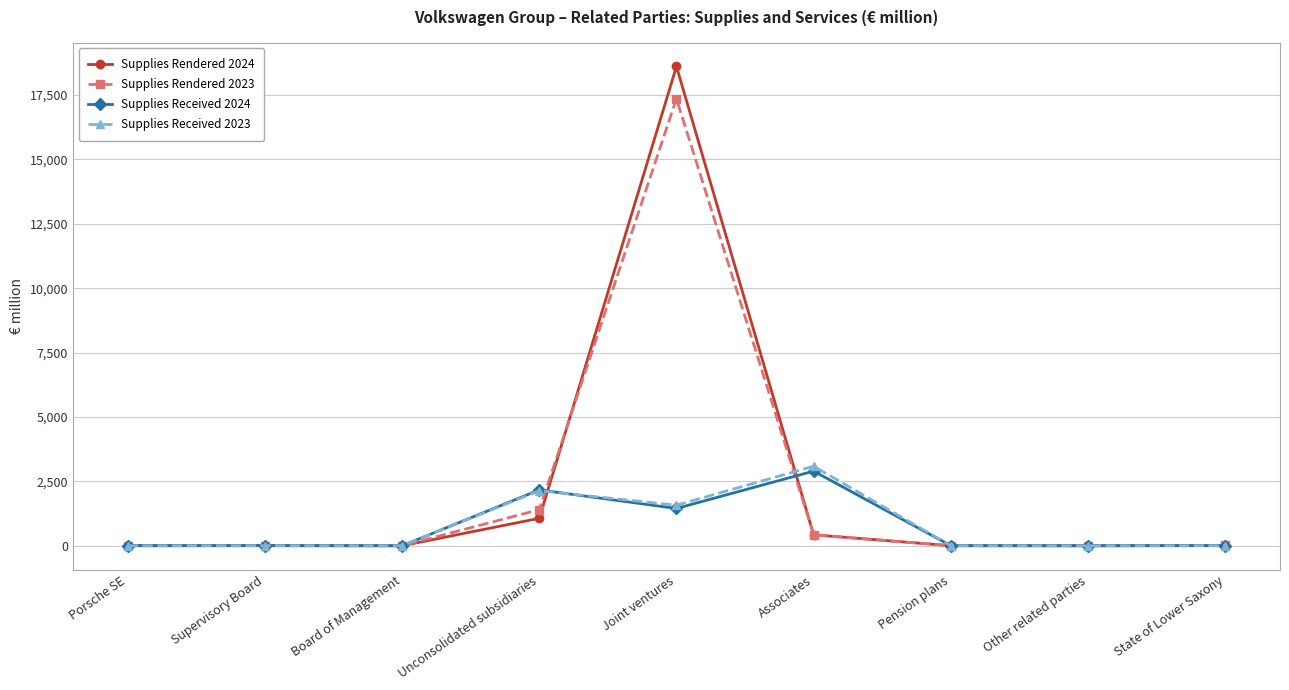

What value does the Supplies Rendered 2023 series have at Joint ventures, to the nearest 100?

17400